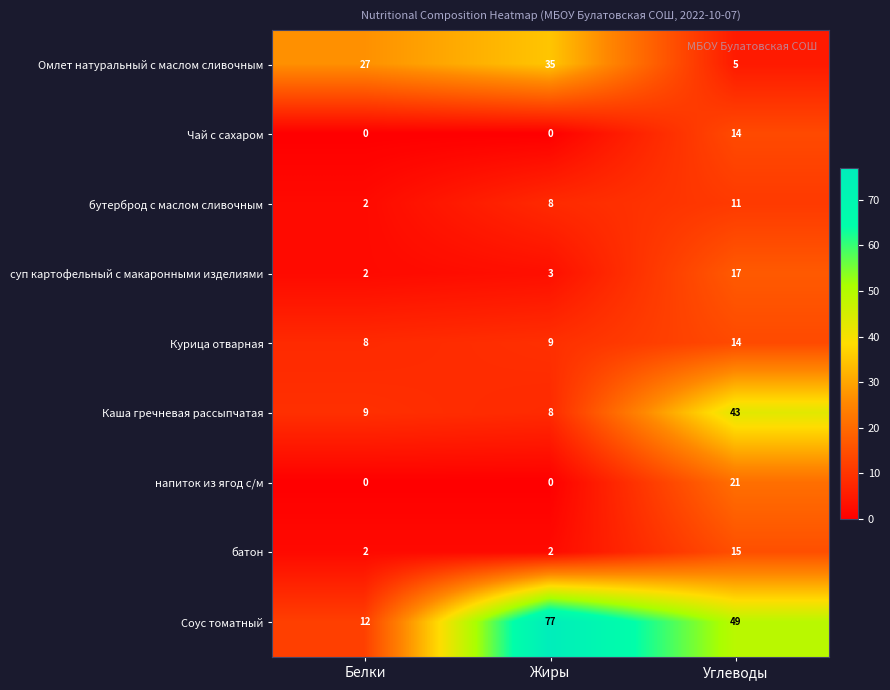

Which series has the widest spread of values?

Соус томатный